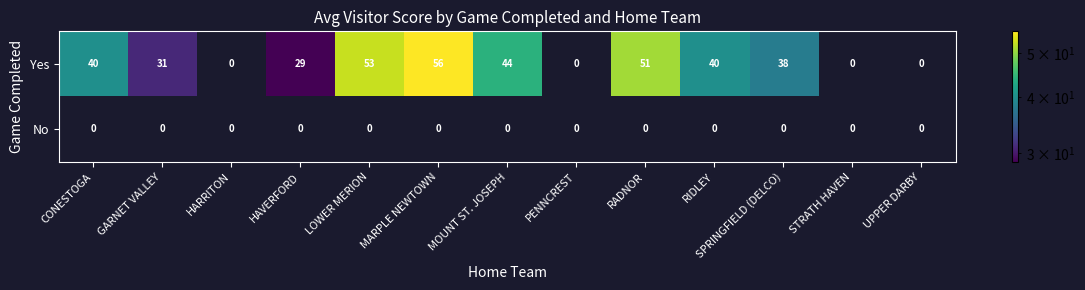

How many series are shown in this chart?

2